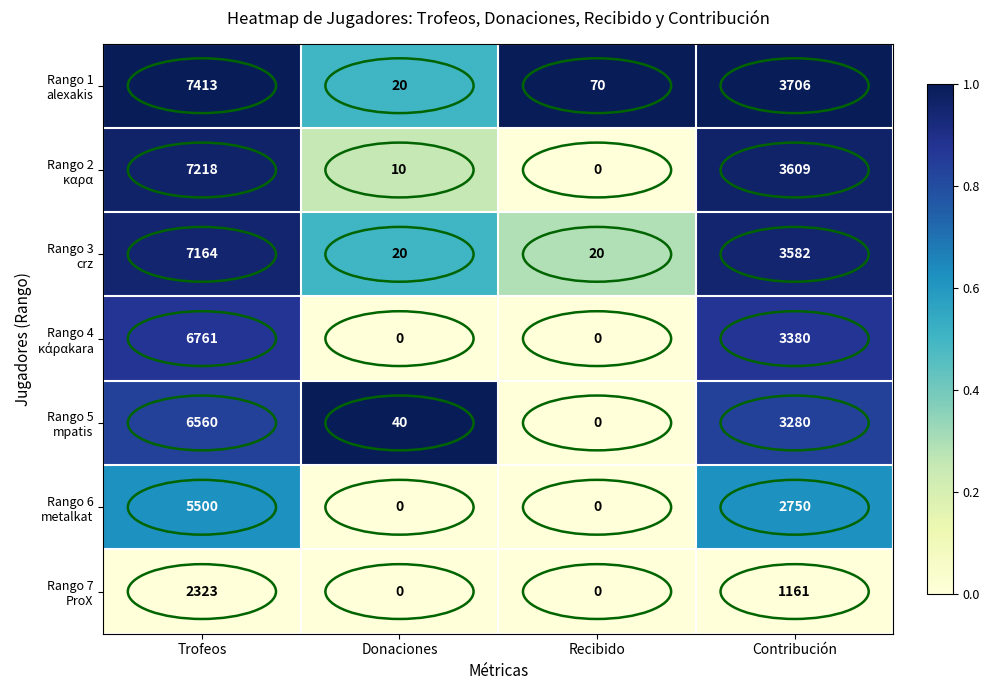

What is the total value across all series at Donaciones?

90